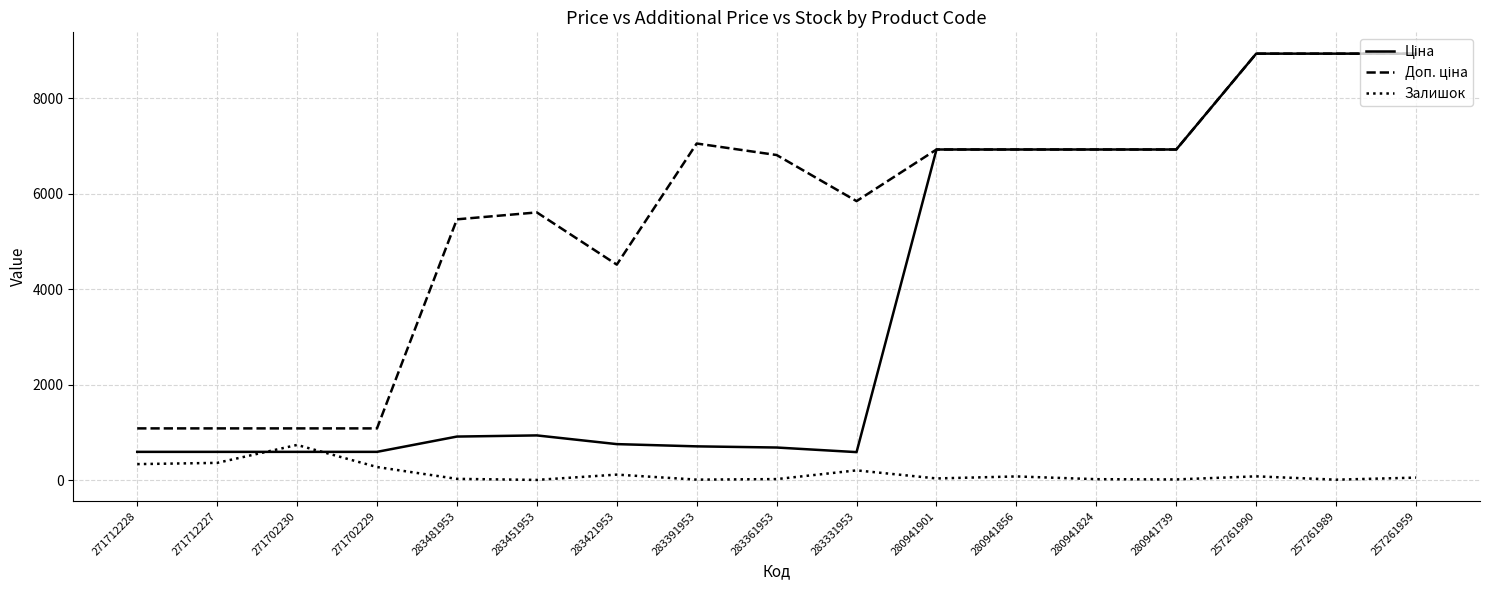

What position from the left is 283391953?

8